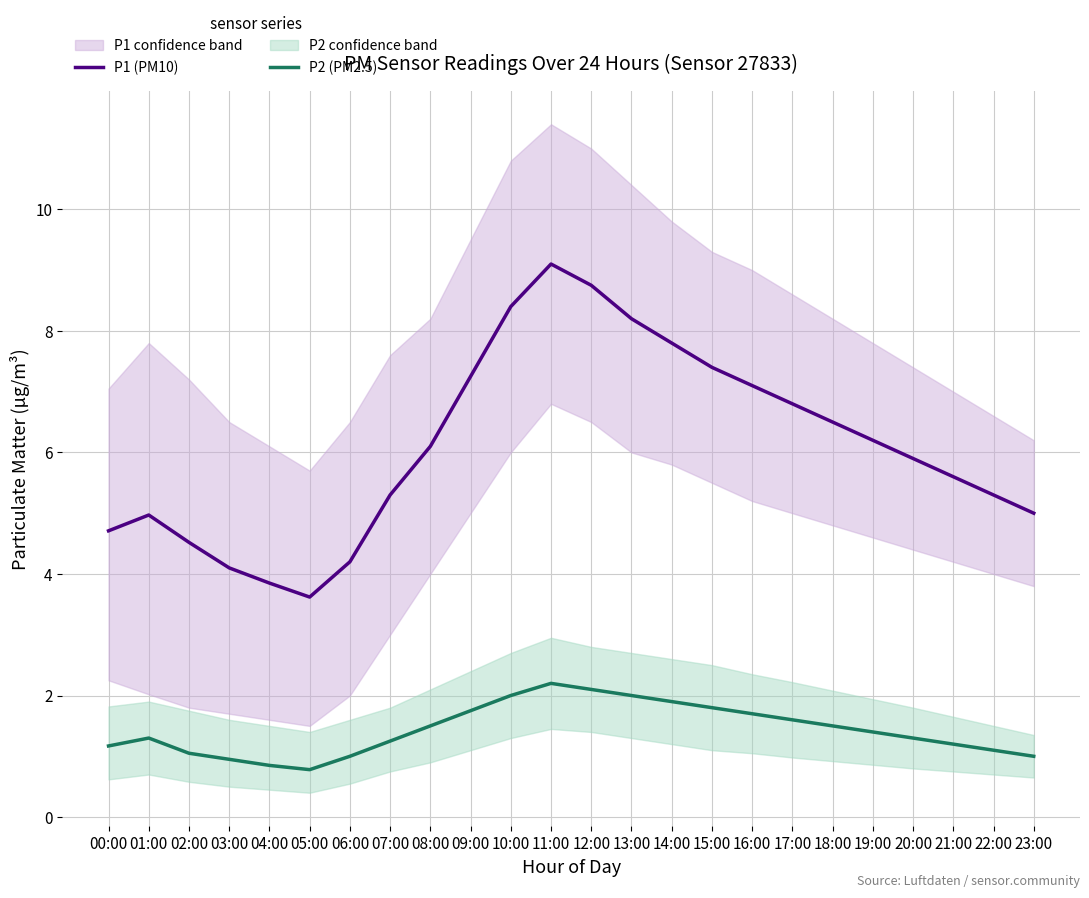

True or false: P1 (PM10) has a value of 1.4 at 06:00.

False